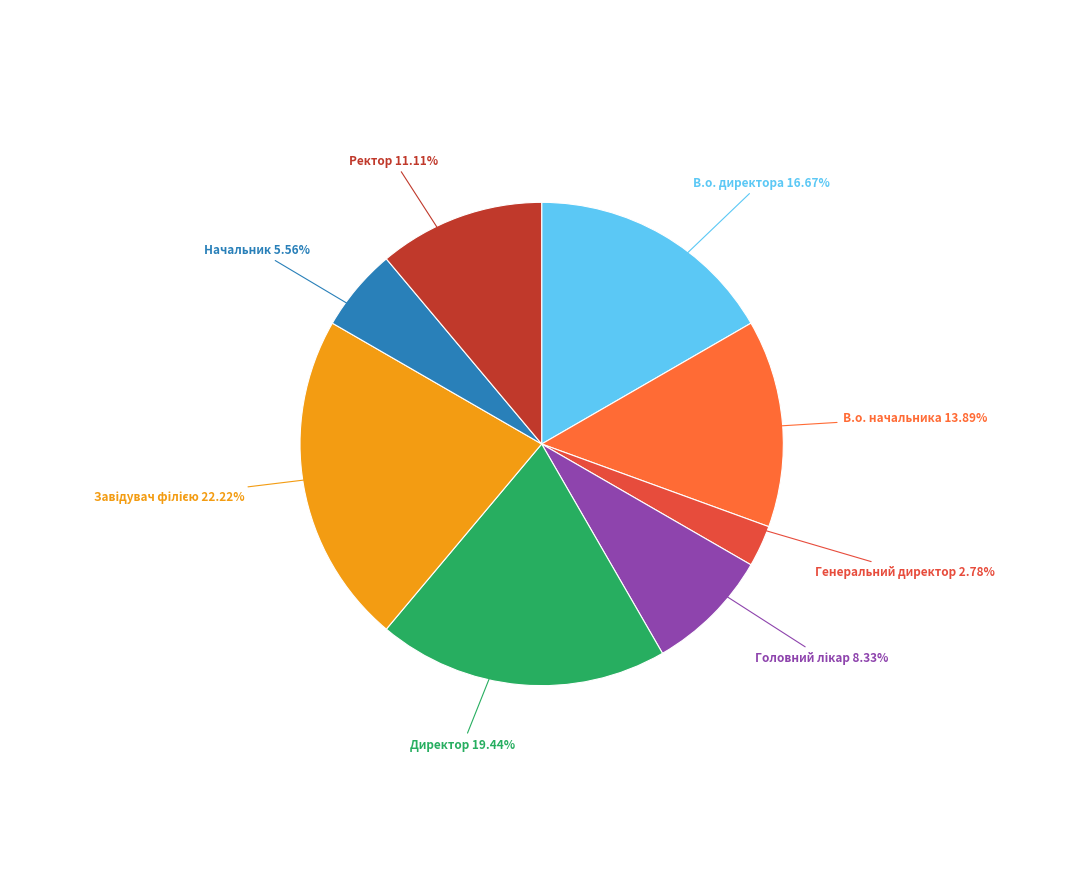

Between Директор and Завідувач філією, which is larger?

Завідувач філією